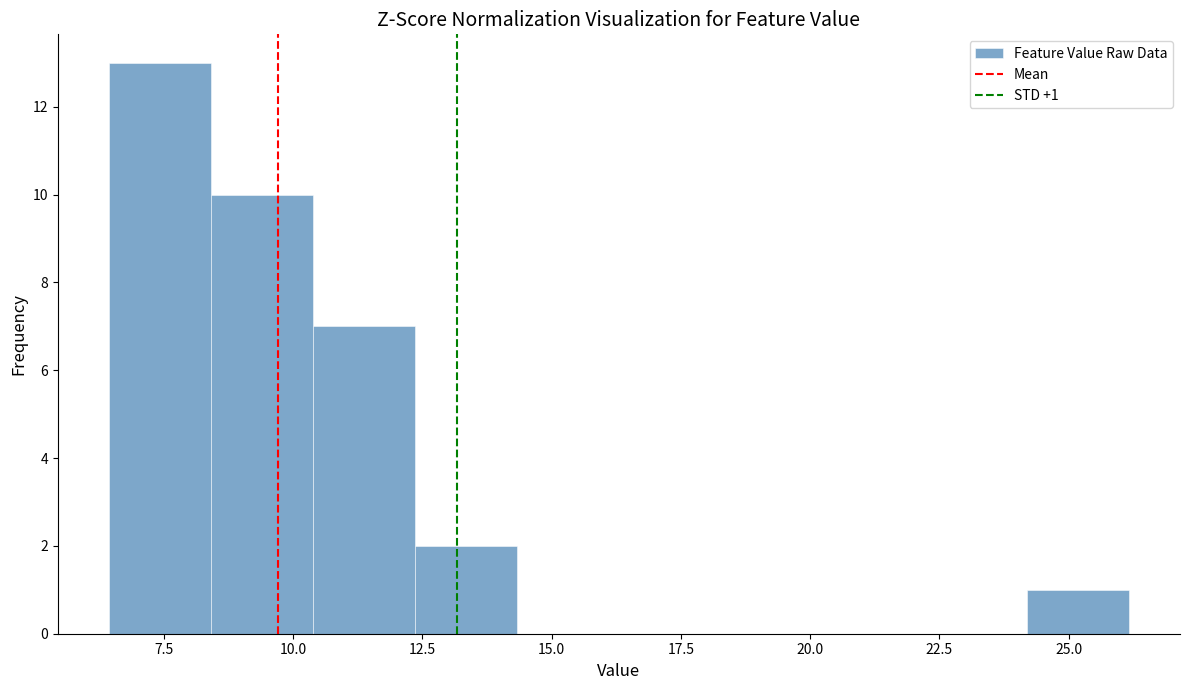

Read against the x-axis, roughly where is the centre of the tallest bar?

7.5